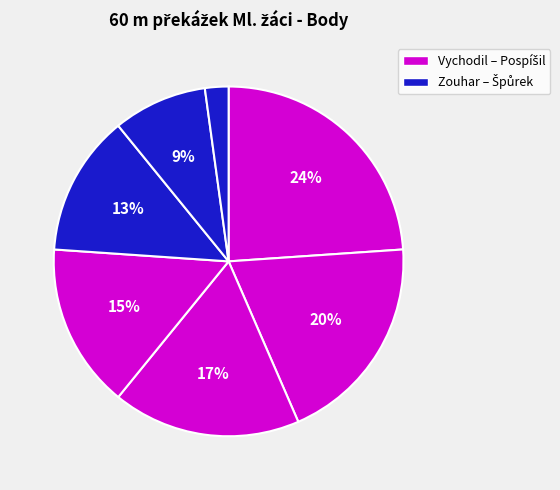

Count the number of slices in the pie.

7